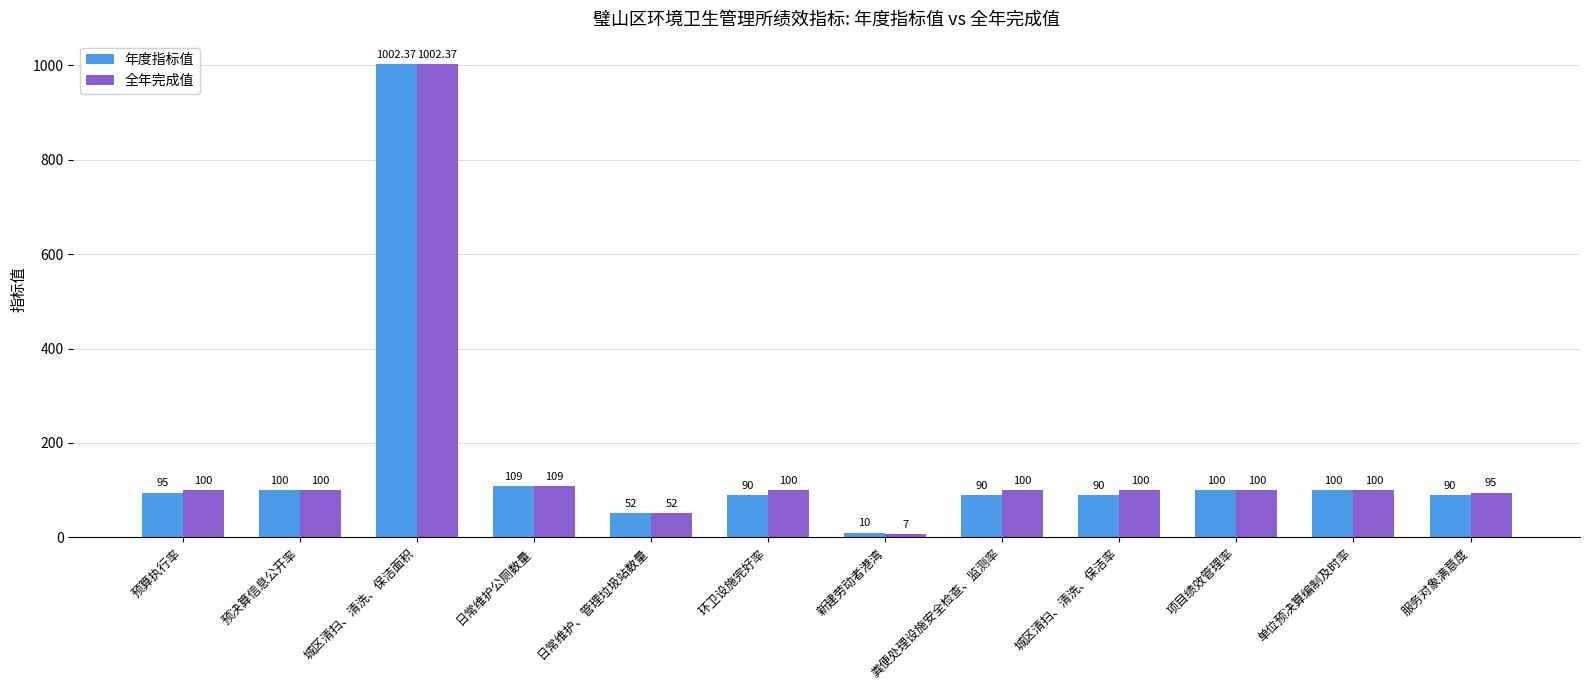

What is the minimum value shown in the chart?

7.0